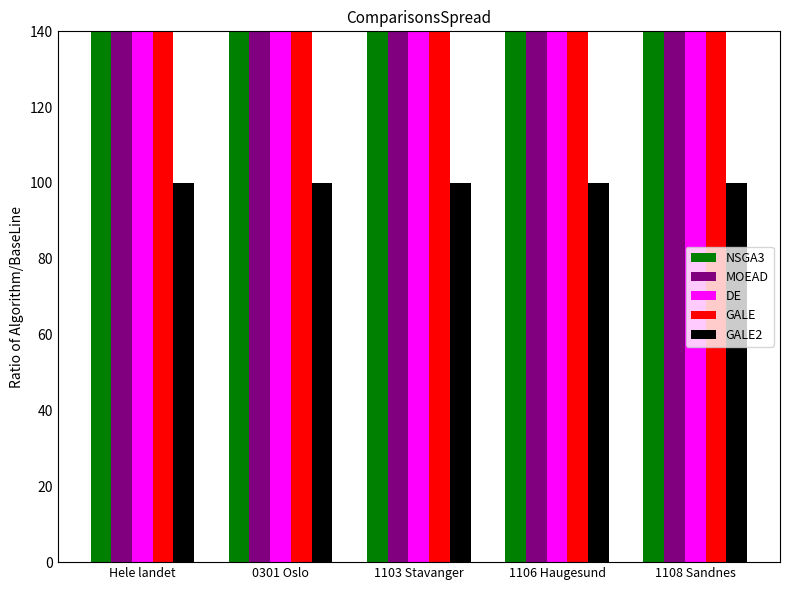

Reading left to right, what are all the values shown in this chart?

NSGA3: 982.1	647.4	887.3	750.0	958.1
MOEAD: 1060.6	684.2	941.3	802.2	1021.5
DE: 190.7	221.8	183.3	156.5	173.1
GALE: 305.4	381.3	254.7	221.7	250.5
GALE2: 100.0	100.0	100.0	100.0	100.0